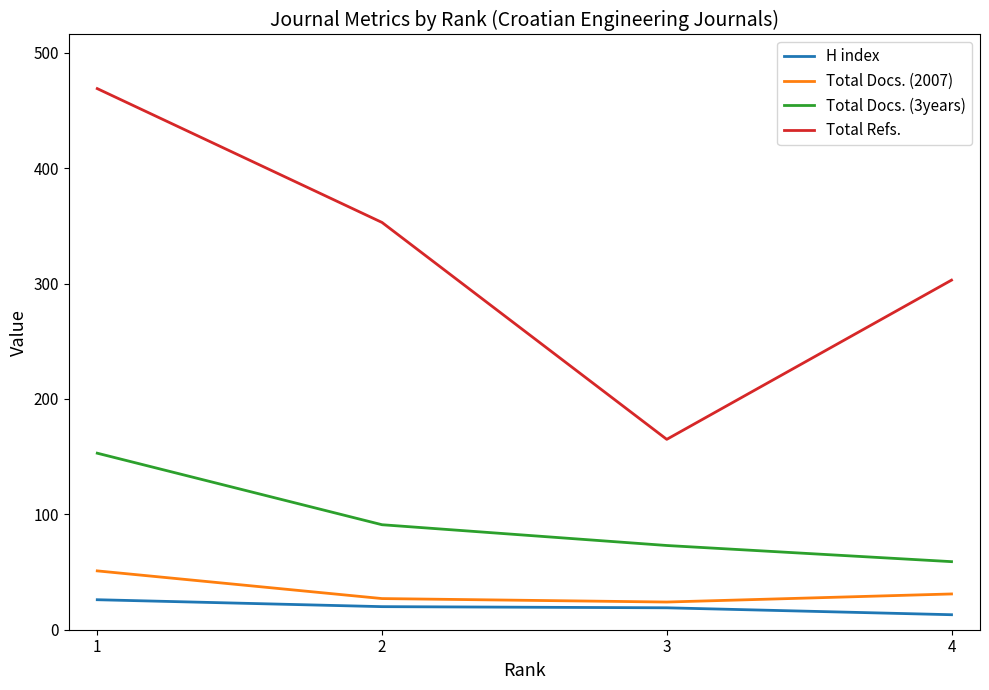

The Total Docs. (2007) series shows 27 at 2. True or false?

True